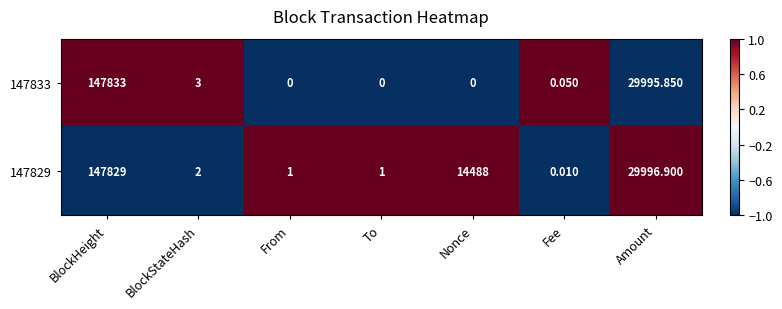

At which category is the sum across all series the highest?

BlockHeight